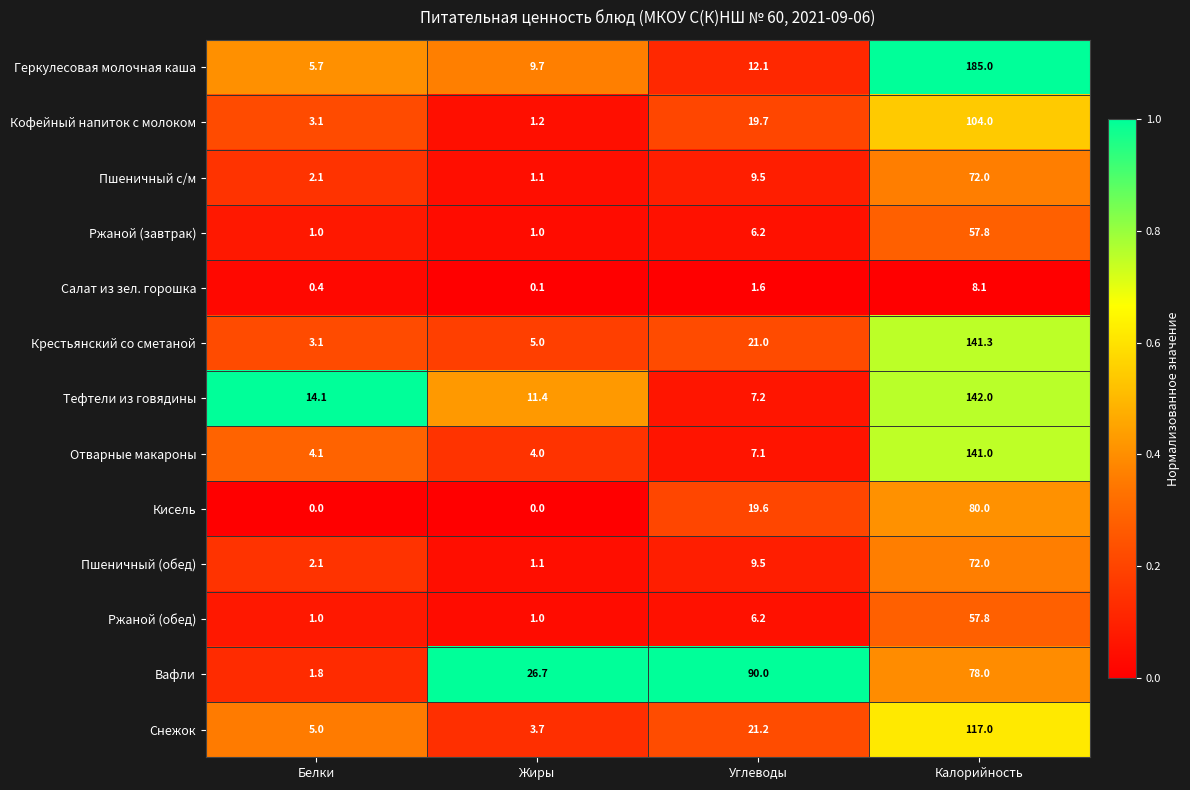

Rank the categories by Пшеничный (обед) value from lowest to highest.

Жиры, Белки, Углеводы, Калорийность